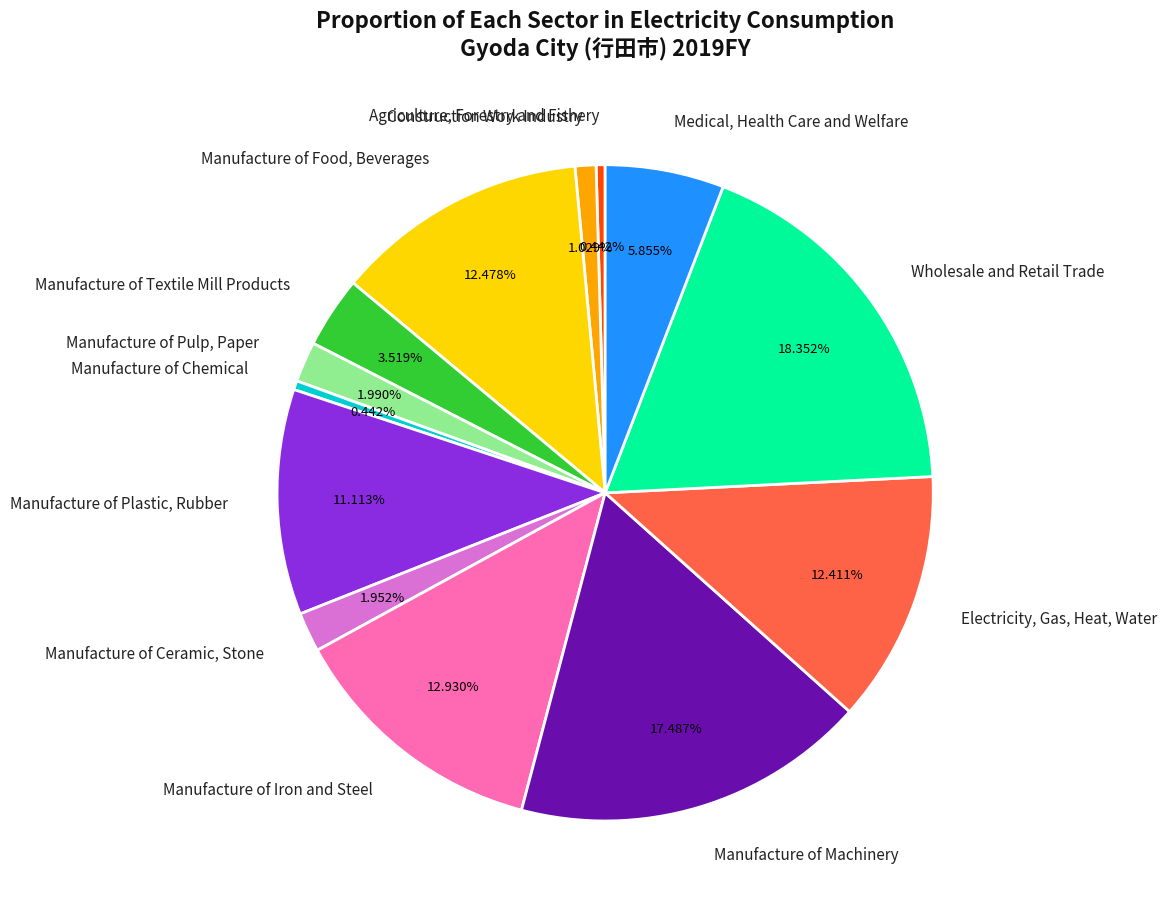

The Manufacture of Machinery slice represents 26% of the pie. True or false?

False